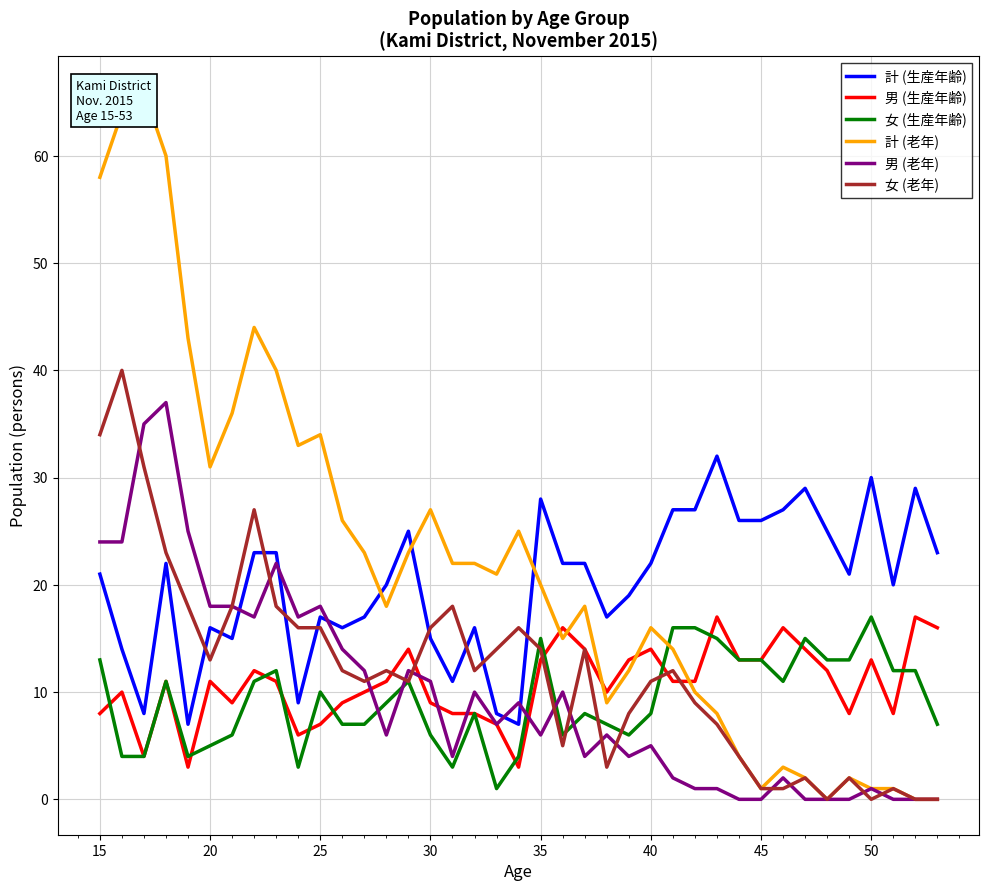

Is it true that 女 (老年) equals 6 at 40?

False